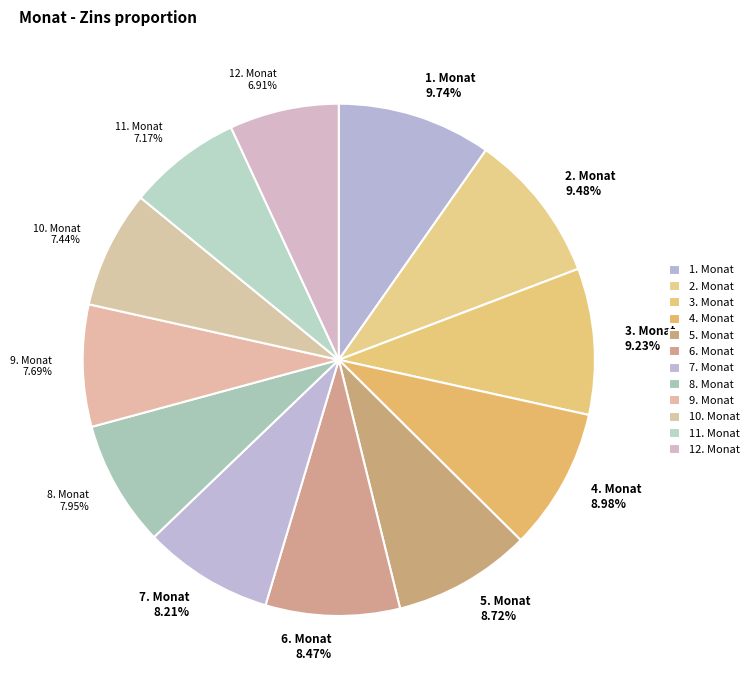

To the nearest percent, what is the difference between the largest and smallest slice percentages?

3%